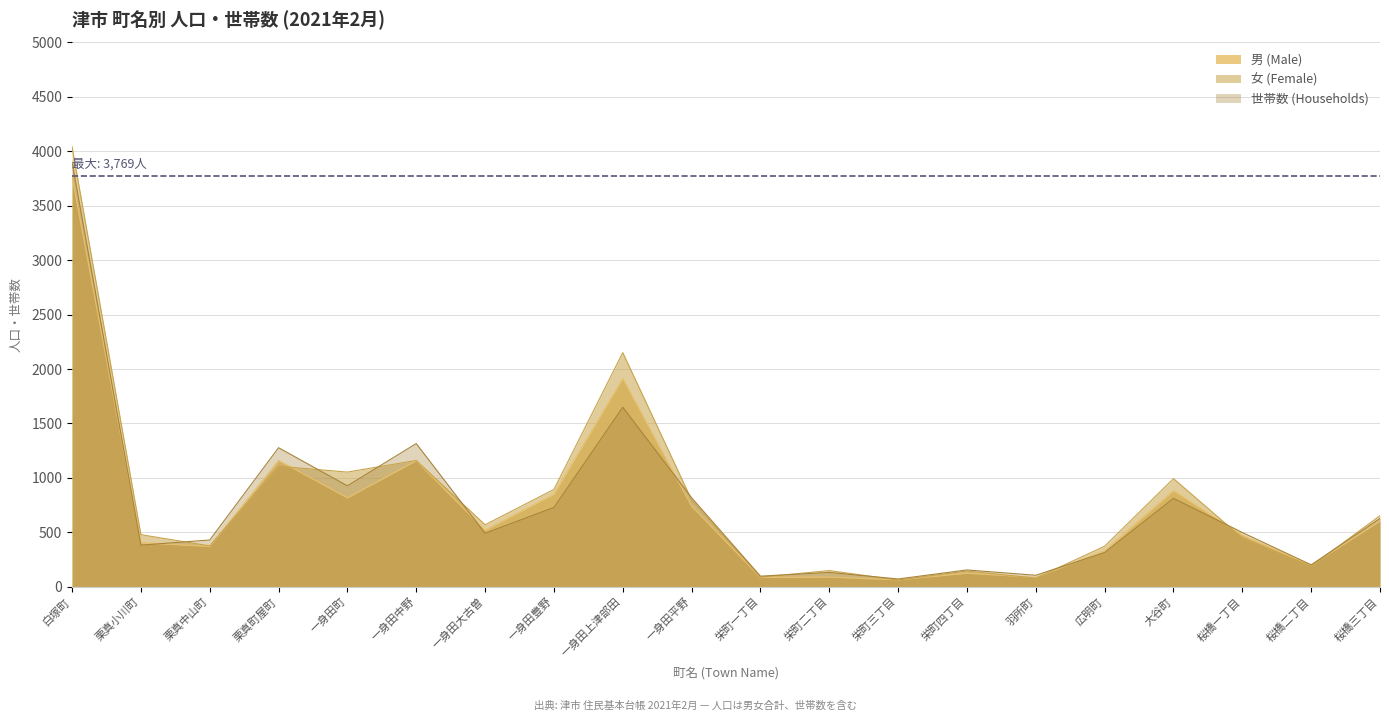

What is the highest value of the 女 (Female) series?

4042